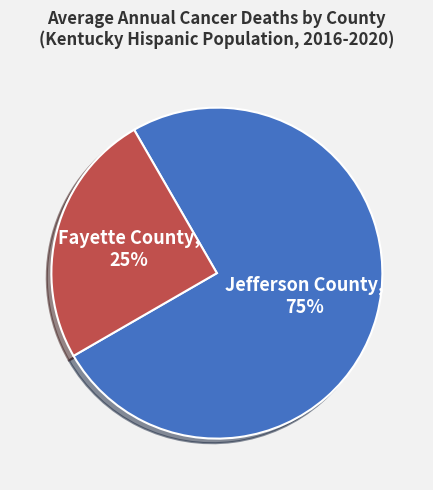

To the nearest percent, what is the combined percentage of Fayette County and Jefferson County?

100%